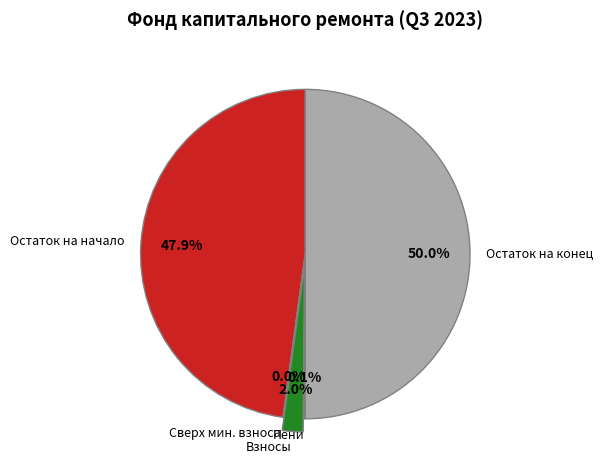

What percentage do Взносы and Остаток на конец together represent?

52.0%